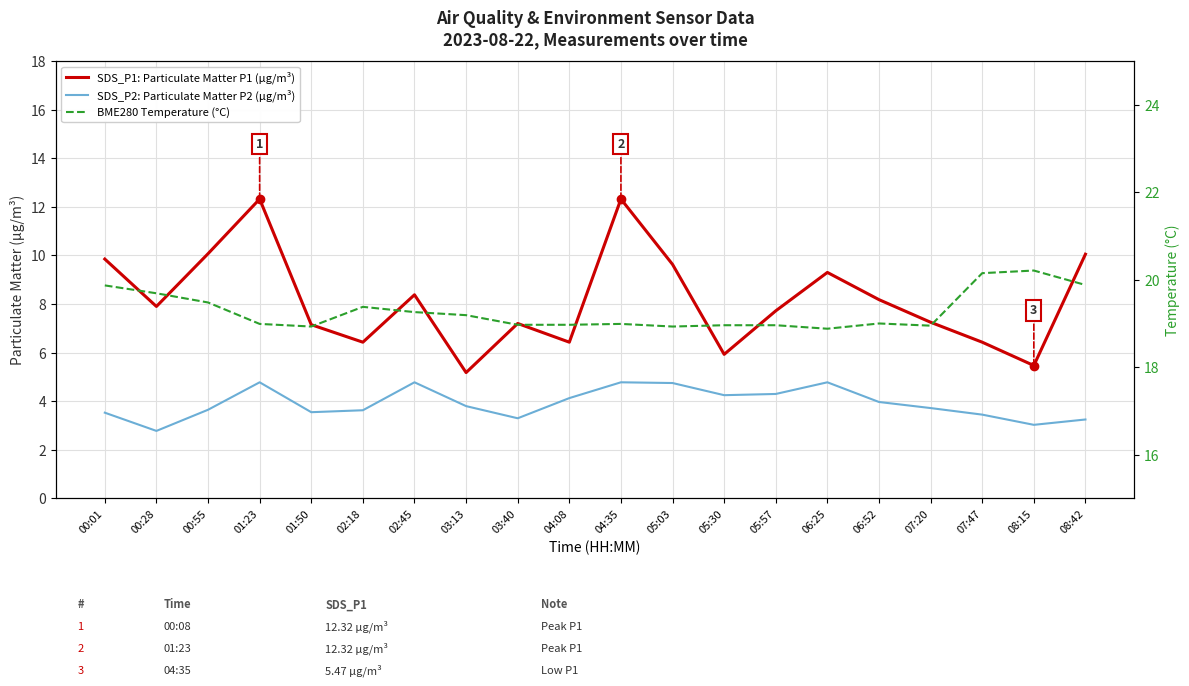

Reading left to right, list all the values displayed in this chart.

SDS_P1: Particulate Matter P1 (µg/m³): 9.8	7.9	10.1	12.3	7.2	6.4	8.4	5.2	7.2	6.4	12.3	9.6	5.9	7.7	9.3	8.2	7.2	6.4	5.5	10.1
SDS_P2: Particulate Matter P2 (µg/m³): 3.5	2.8	3.6	4.8	3.5	3.6	4.8	3.8	3.3	4.1	4.8	4.8	4.2	4.3	4.8	4.0	3.7	3.5	3.0	3.2
BME280 Temperature (°C): 19.9	19.7	19.5	19.0	18.9	19.4	19.3	19.2	19.0	19.0	19.0	18.9	19.0	19.0	18.9	19.0	18.9	20.1	20.2	19.9